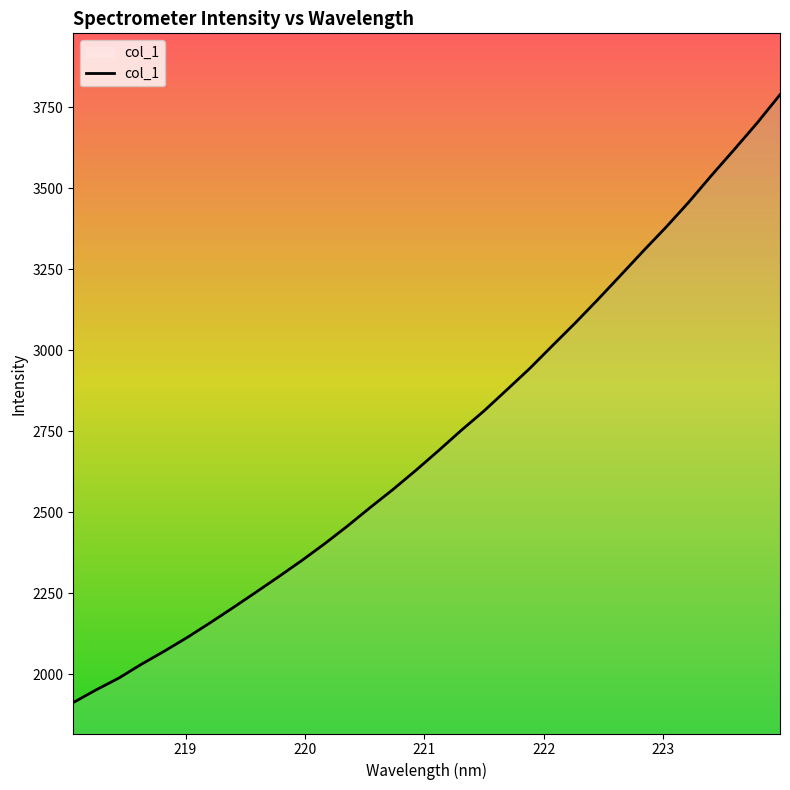

What is the difference between the maximum and minimum values?

1876.9